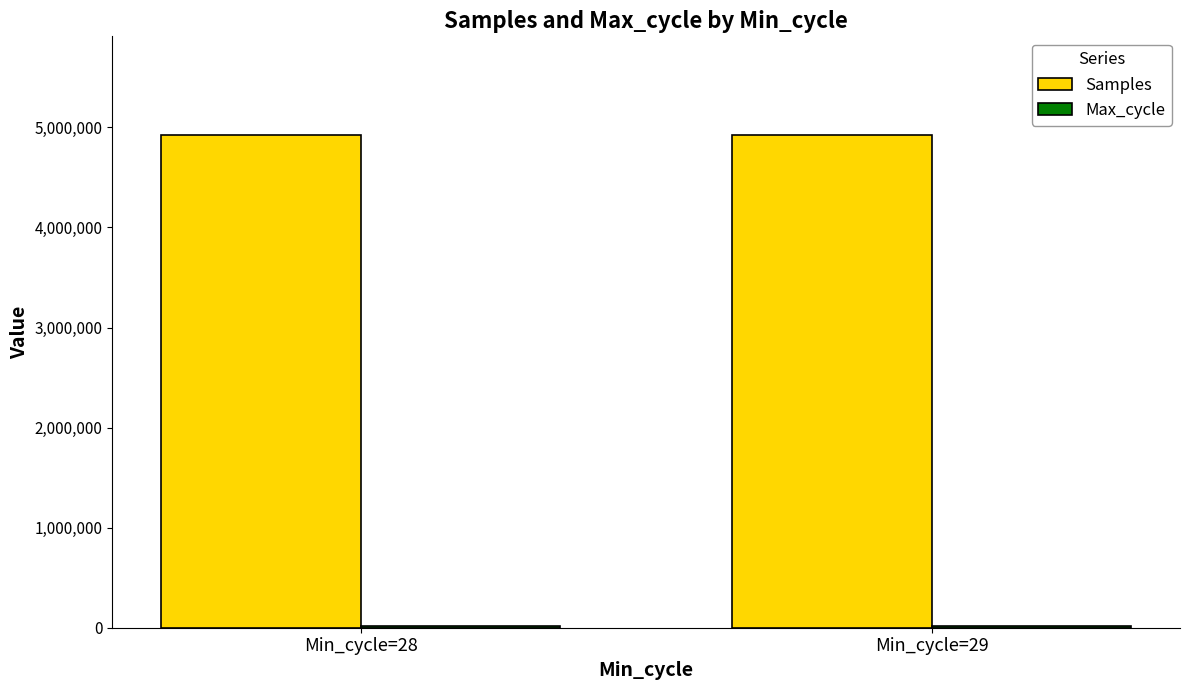

What is the sum of all Samples values?

9848891